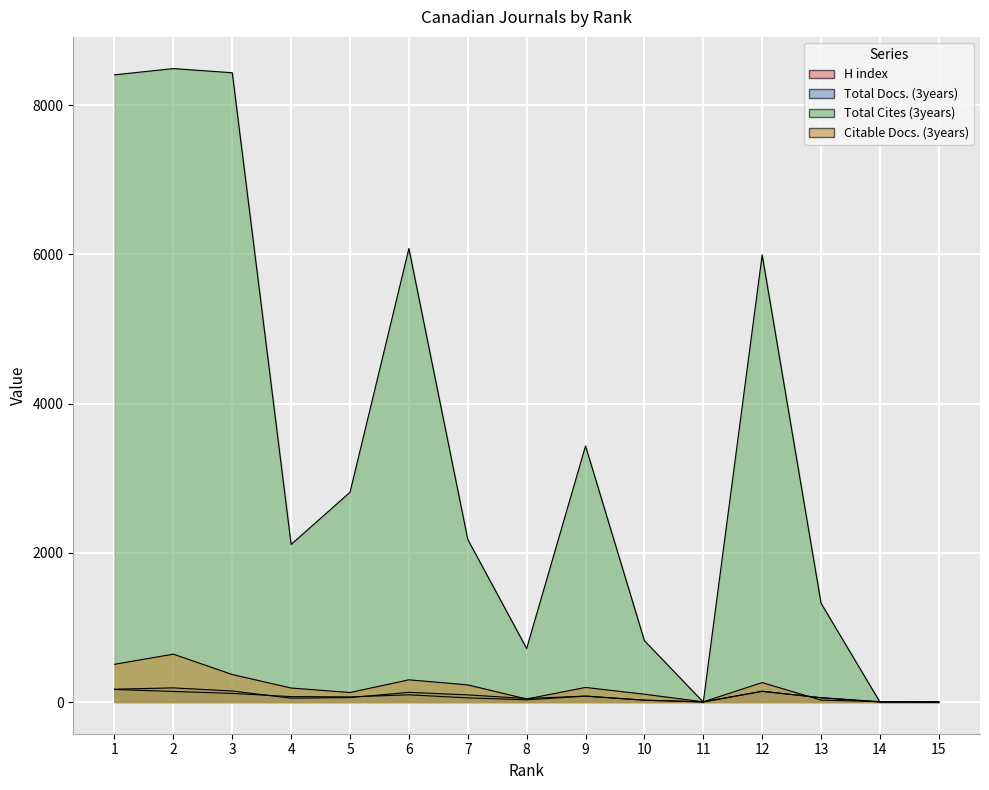

Reading left to right, what are all the values shown in this chart?

H index: 1=169	2=142	3=116	4=73	5=69	6=97	7=56	8=30	9=79	10=25	11=0	12=144	13=58	14=0	15=0
Total Docs. (3years): 1=172	2=190	3=148	4=52	5=60	6=130	7=96	8=47	9=80	10=25	11=3	12=144	13=58	14=5	15=0
Total Cites (3years): 1=8407	2=8491	3=8435	4=2113	5=2812	6=6079	7=2180	8=718	9=3433	10=823	11=0	12=5993	13=1325	14=0	15=0
Citable Docs. (3years): 1=506	2=642	3=369	4=188	5=128	6=298	7=230	8=41	9=196	10=105	11=3	12=261	13=26	14=6	15=1